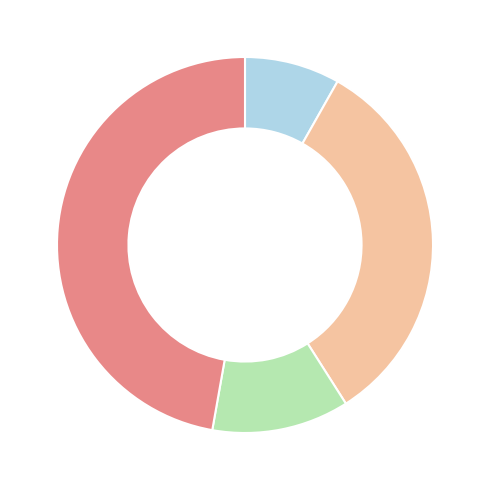

Is there any slice that represents more than half of the pie?

No